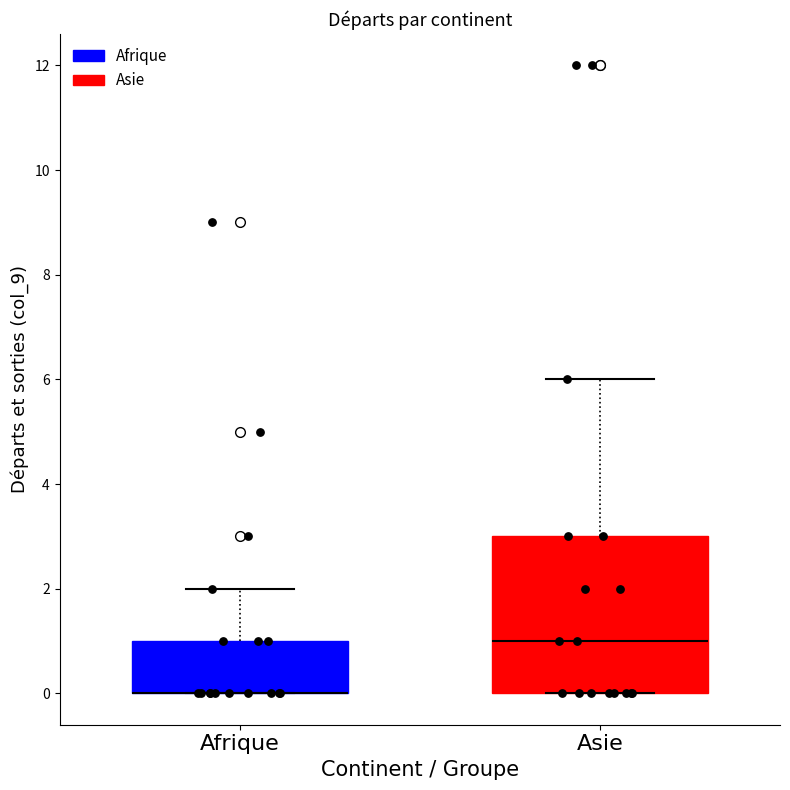

Reading left to right, read every box against the y-axis: the position of its median line, the range the box covers, and the ends of its whiskers. The values are not printed on the chart, so give them approximately, as read against the axis.

Afrique: median 0 (drawn on the box's lower edge), box 0 to 1, whiskers 0 to 2
Asie: median 1, box 0 to 3, whiskers 0 to 6